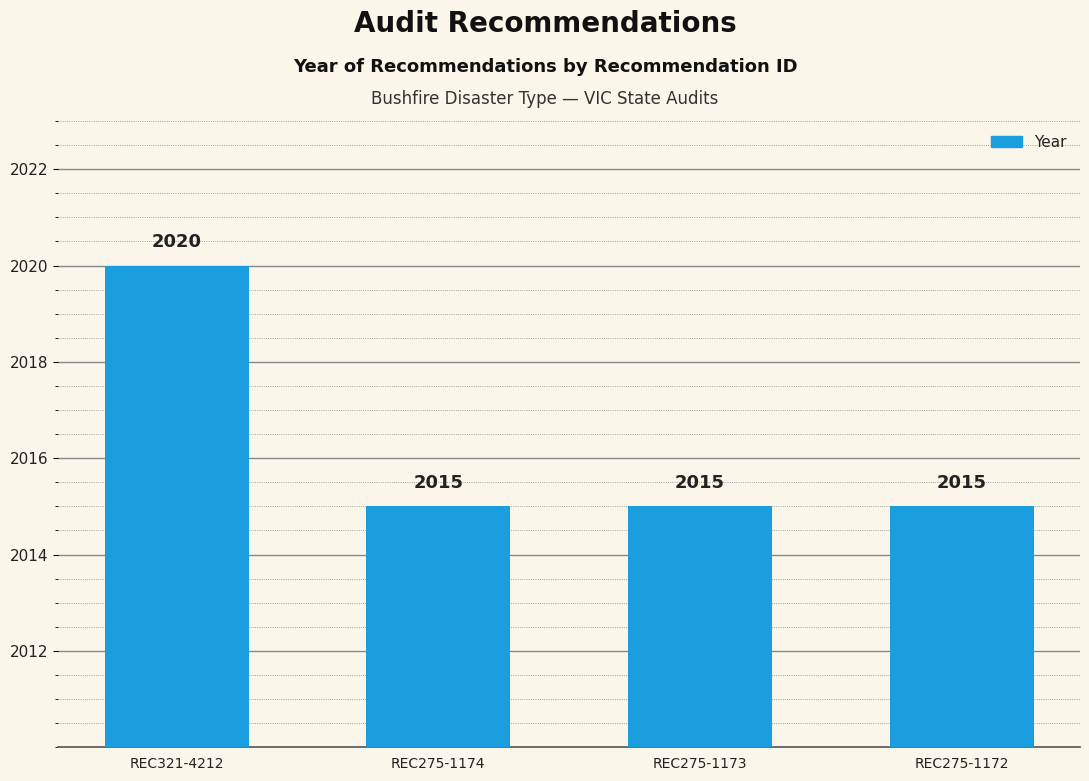

What is the sum of the values at REC275-1174 and REC275-1172?

4030